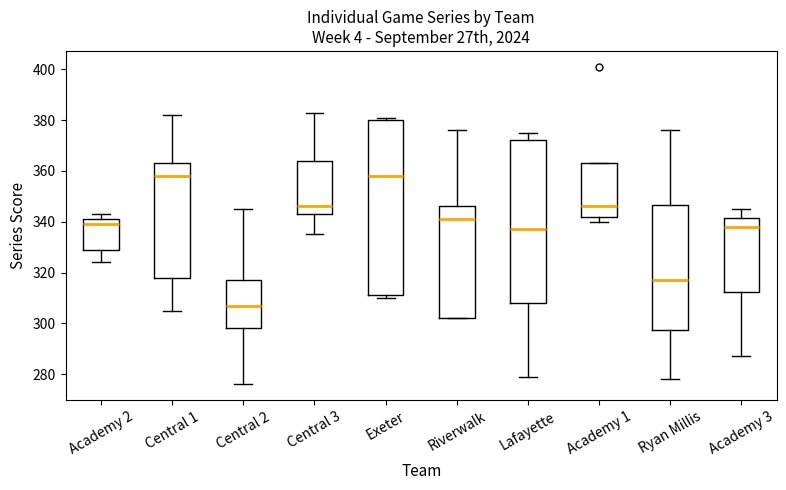

Reading left to right, transcribe this box plot: for each box, give where its median line is, the range the box spans, and where its two whiskers end, as read against the y-axis. The values are not printed on the chart, so give them approximately, as read against the axis.

Academy 2: median 340, box 330 to 342, whiskers 324 to 344
Central 1: median 358, box 318 to 364, whiskers 306 to 382
Central 2: median 308, box 298 to 318, whiskers 276 to 346
Central 3: median 346, box 344 to 364, whiskers 336 to 384
Exeter: median 358, box 312 to 380, whiskers 310 to 382
Riverwalk: median 342, box 302 to 346, whiskers 302 to 376
Lafayette: median 338, box 308 to 372, whiskers 280 to 376
Academy 1: median 346, box 342 to 364, whiskers 340 to 364
Ryan Millis: median 318, box 298 to 346, whiskers 278 to 376
Academy 3: median 338, box 312 to 342, whiskers 288 to 346